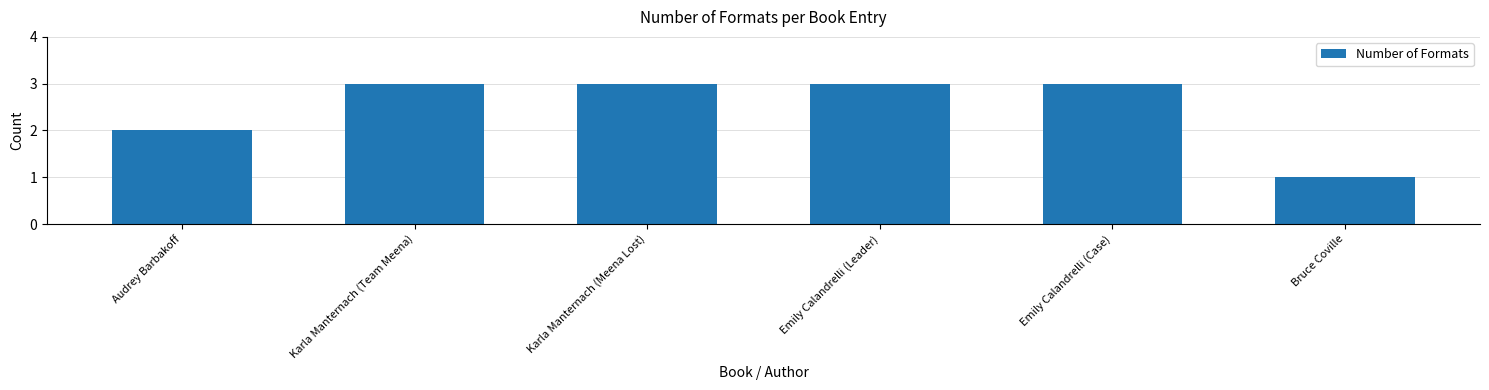

Are the bars horizontal?

No